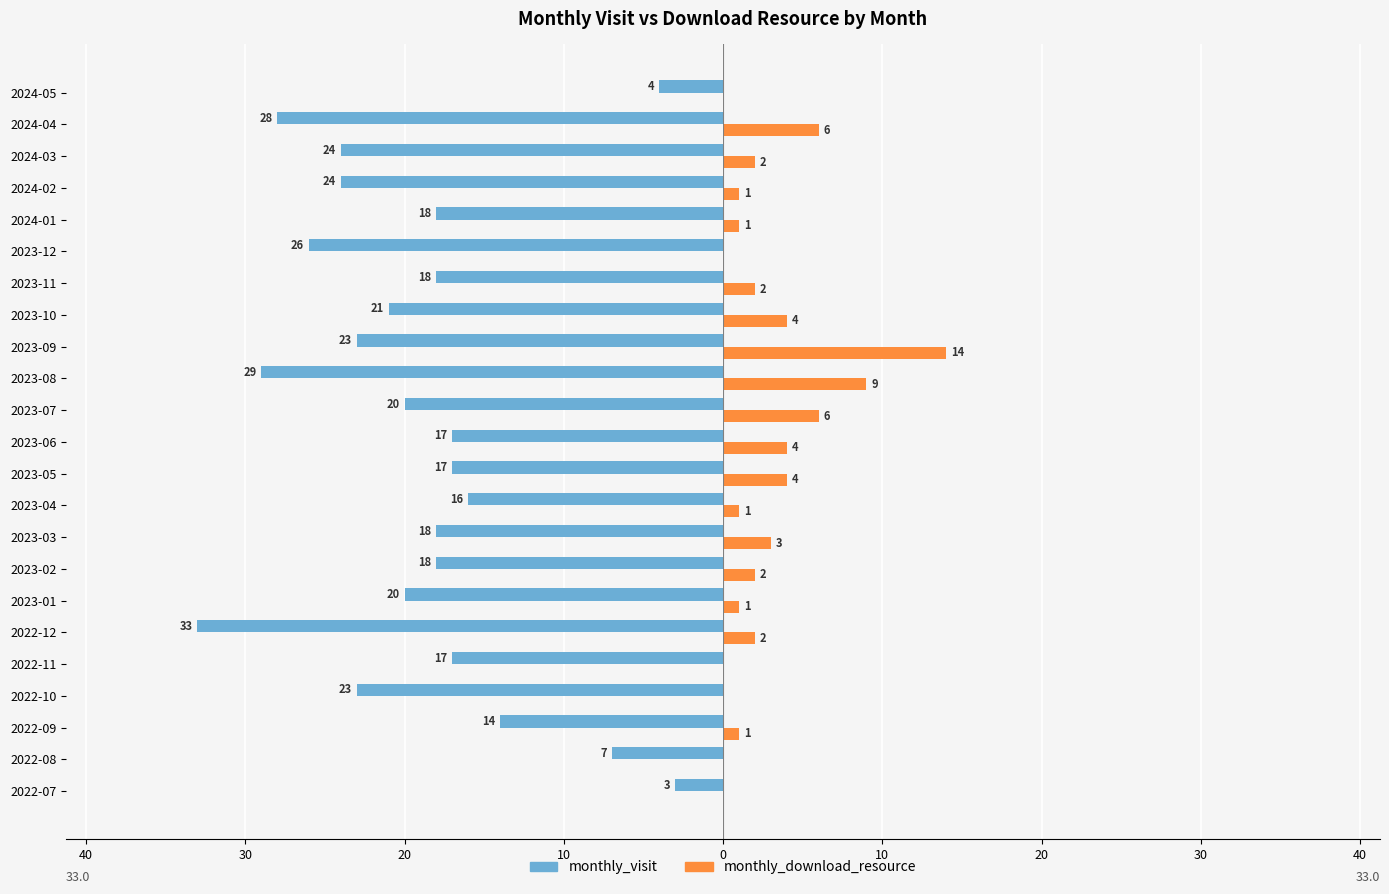

Which series has the largest range (max minus min)?

monthly_visit